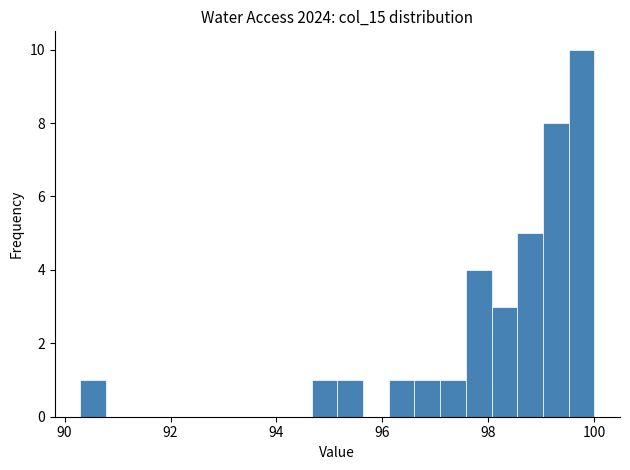

Around what value on the x-axis is the tallest bar? Give the approximate position of its centre, as read against the axis.

99.8